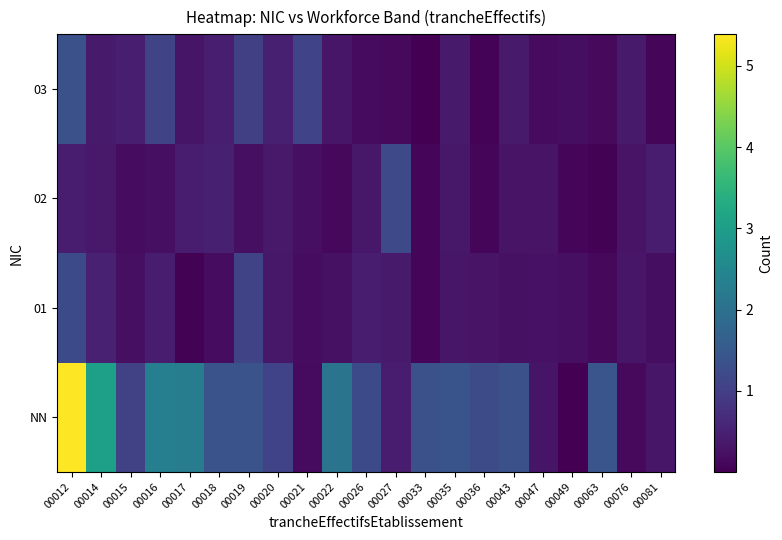

Rank the series by their maximum value, from lowest to highest.

02, 01, 03, NN